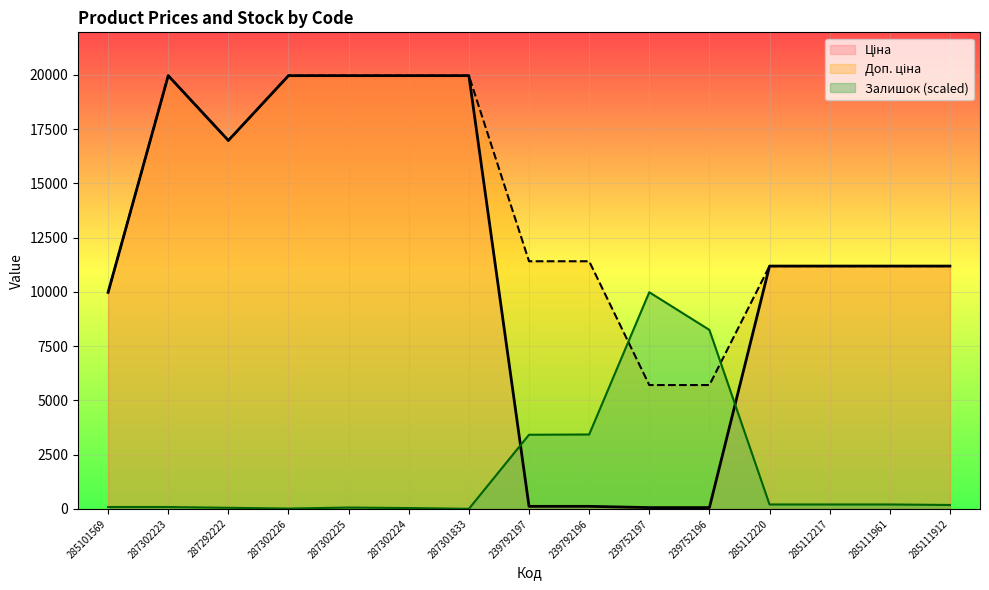

What is the value of the Залишок point at the 11th from the left?

8245.6